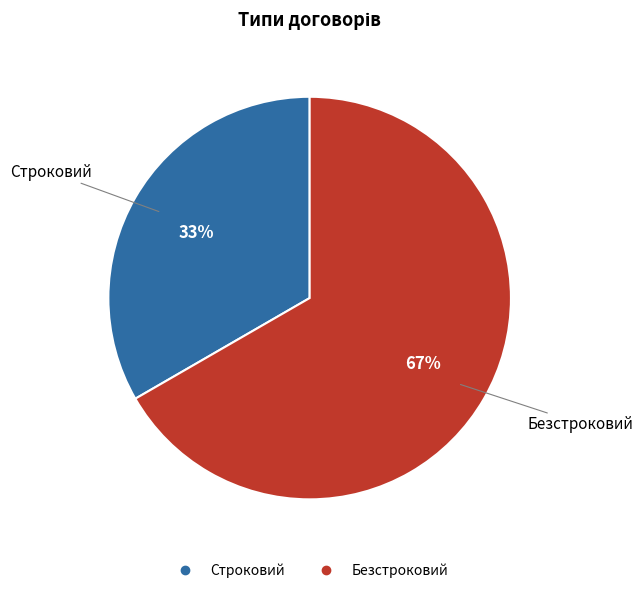

Which has a higher value, Строковий or Безстроковий?

Безстроковий